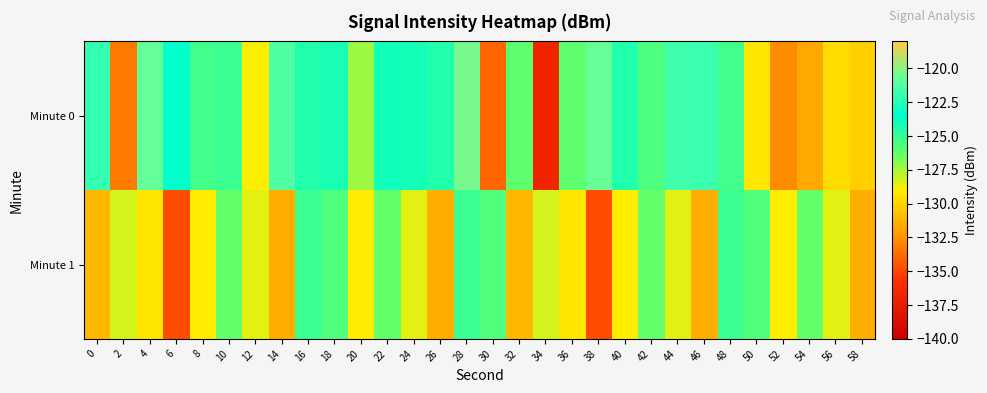

Reading left to right, extract all data points from this chart.

Minute 0: 0=-122.1	2=-133.3	4=-120.7	6=-123.6	8=-125.3	10=-125.2	12=-129.0	14=-121.3	16=-124.4	18=-124.1	20=-127.3	22=-124.0	24=-124.1	26=-124.4	28=-120.4	30=-133.9	32=-126.1	34=-136.7	36=-126.1	38=-120.6	40=-124.4	42=-125.7	44=-121.7	46=-122.0	48=-125.3	50=-129.3	52=-132.7	54=-131.7	56=-129.8	58=-130.2
Minute 1: 0=-131.1	2=-128.2	4=-129.3	6=-134.8	8=-129.1	10=-126.3	12=-128.5	14=-131.4	16=-125.2	18=-125.8	20=-129.1	22=-126.3	24=-128.5	26=-131.4	28=-125.2	30=-125.8	32=-131.1	34=-128.2	36=-129.3	38=-134.8	40=-129.1	42=-126.3	44=-128.5	46=-131.4	48=-125.2	50=-125.8	52=-129.1	54=-126.3	56=-128.5	58=-131.4